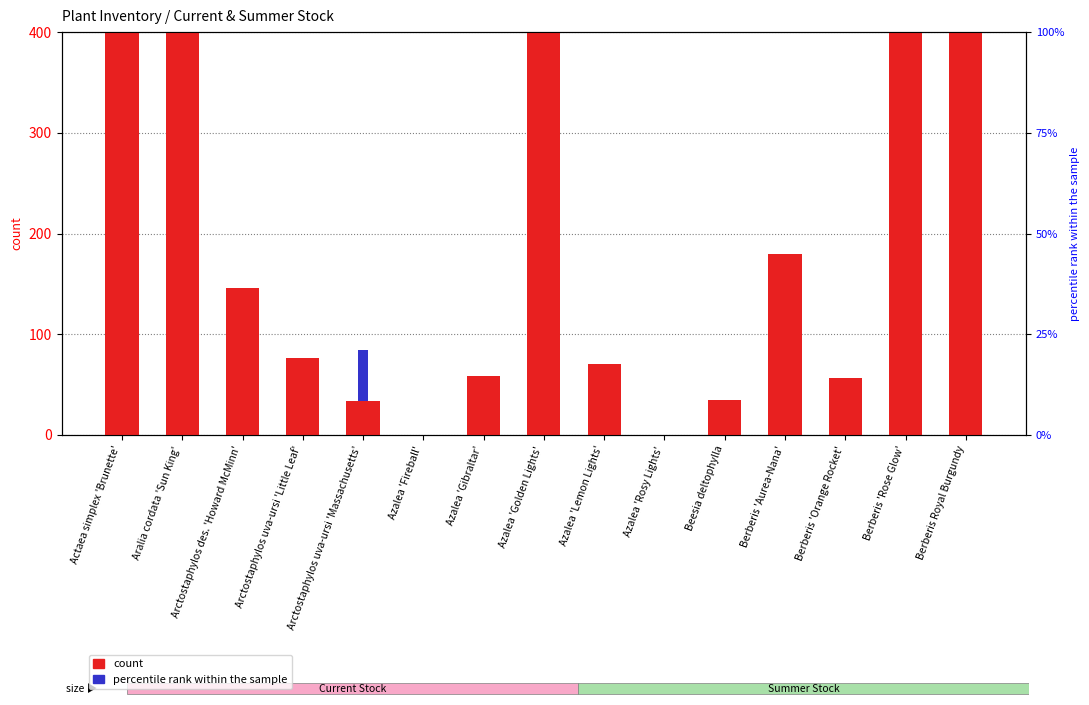

What is the label of the 9th bar from the right?

Azalea 'Gibraltar'